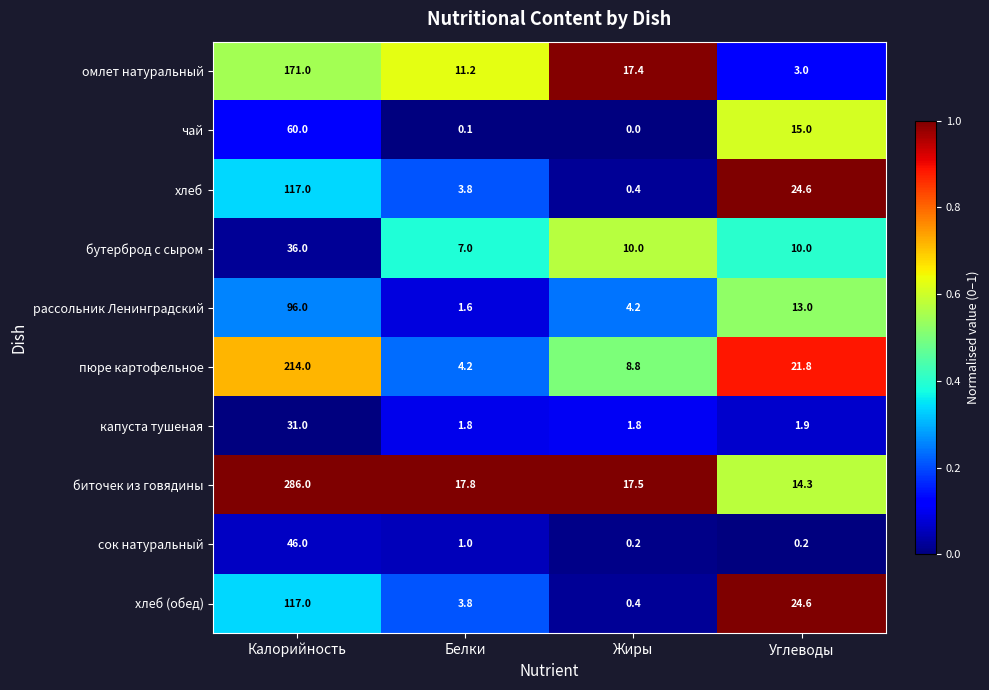

The value of пюре картофельное at Калорийность is 214.0. True or false?

True